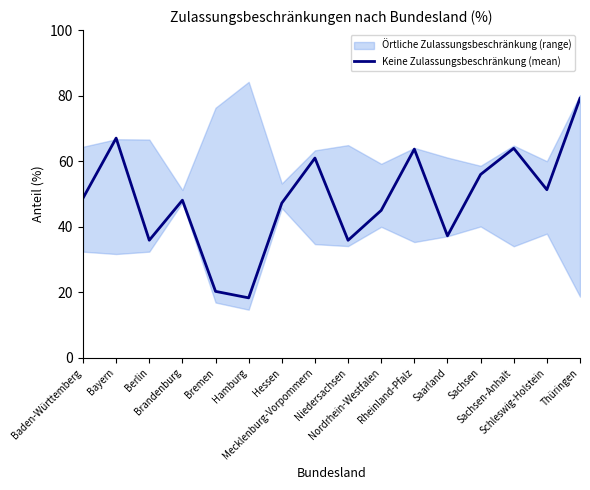

True or false: the data shows 20.3 at Bremen.

True